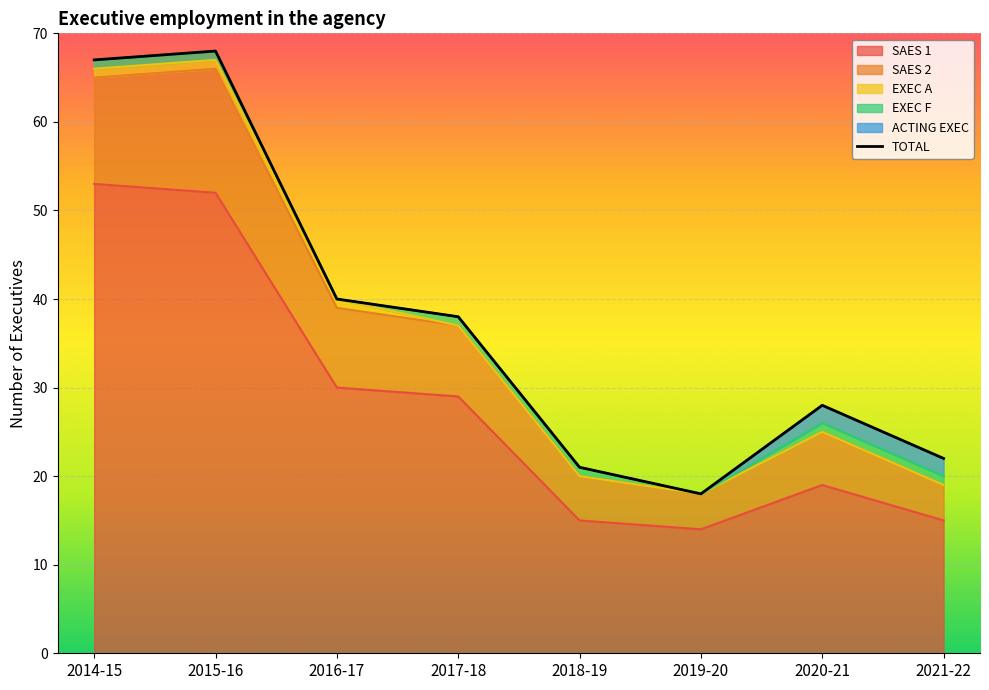

Where is the first local minimum?

2019-20